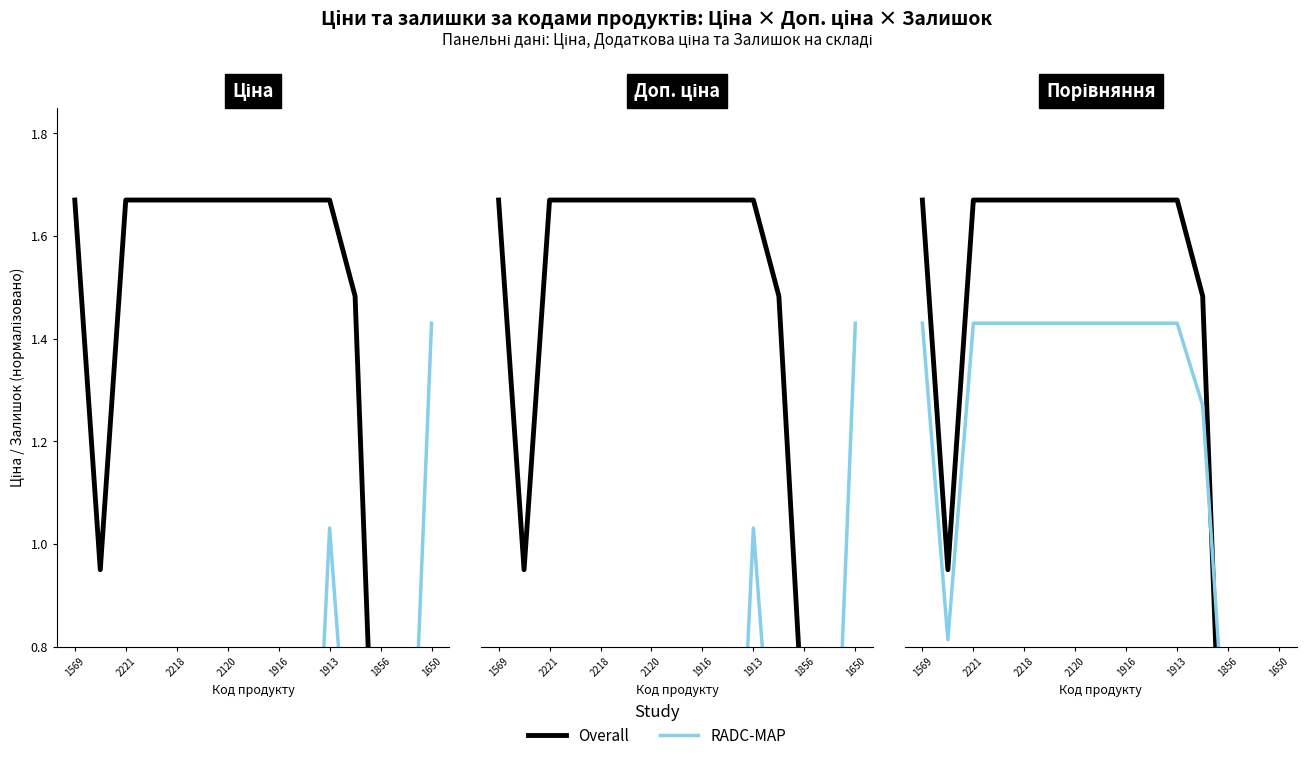

What is the difference between the maximum and minimum values in the RADC-MAP series?

0.9